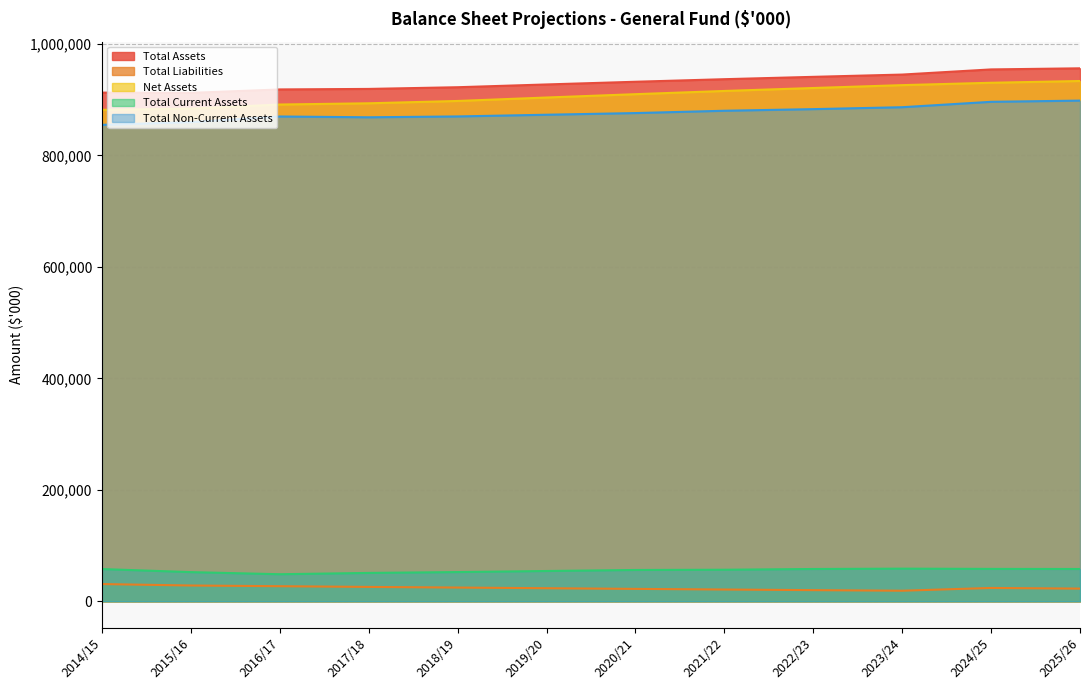

How many data points in Total Non-Current Assets are above 876052?

5